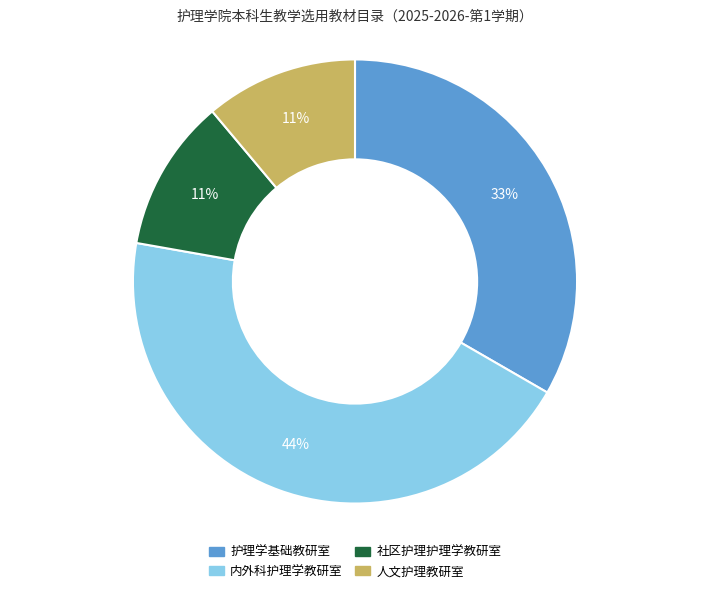

True or false: 护理学基础教研室 accounts for 25% of the total.

False